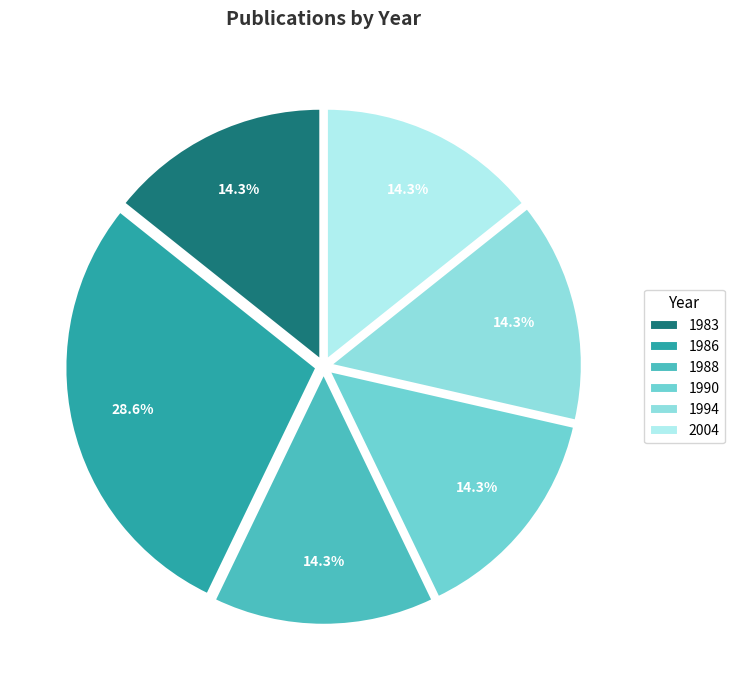

Count the number of slices in the pie.

6